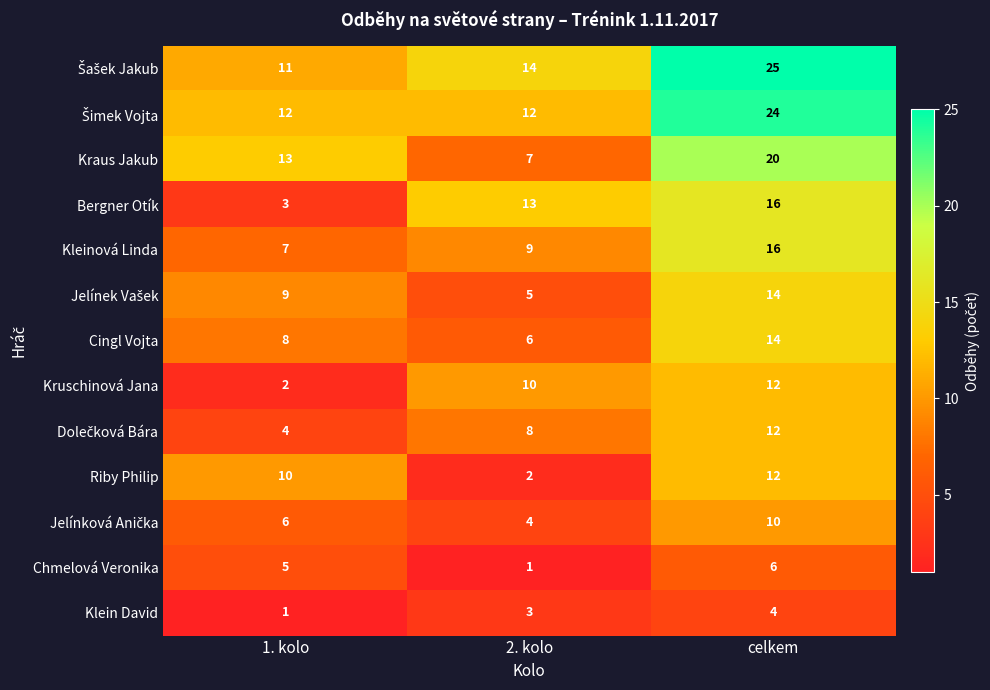

What value does the Klein David series have at celkem?

4